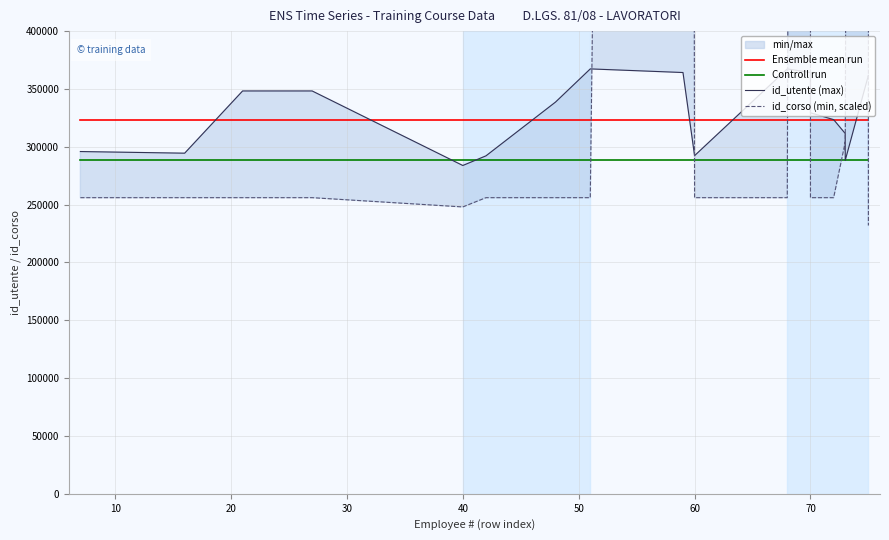

Between which two adjacent categories do Controll run and id_utente (max) first intersect?

30 and 40